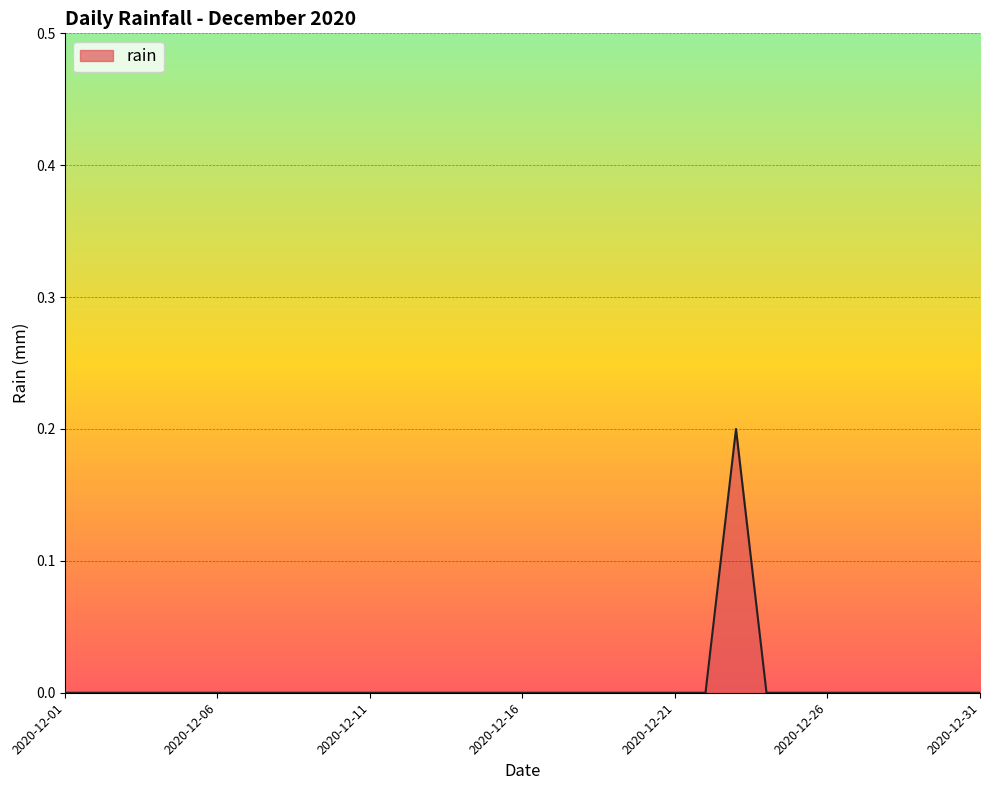

Which category has the lowest value across all series?

2020-12-01